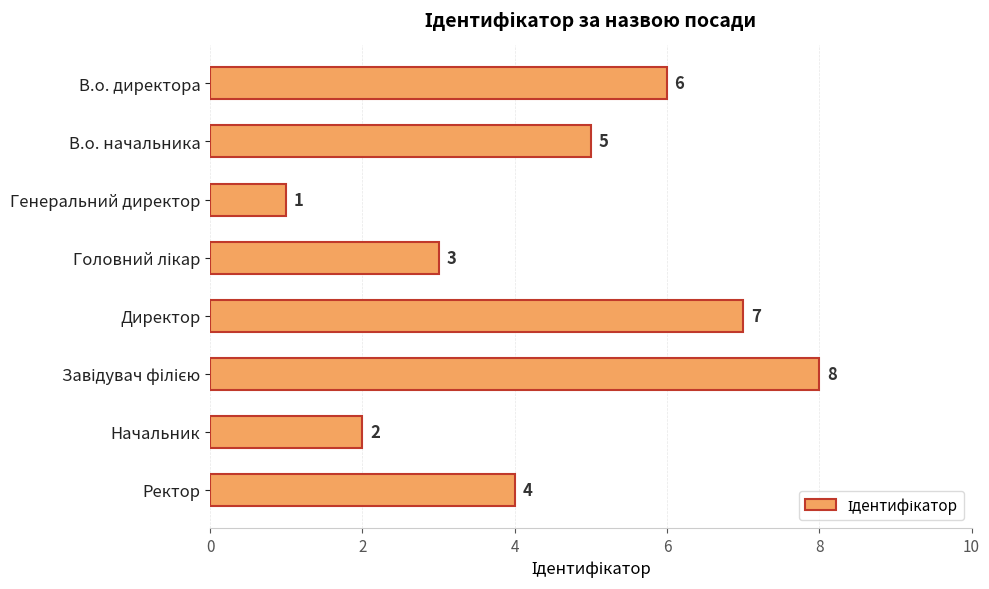

What is the change in value from В.о. директора to Начальник?

-4